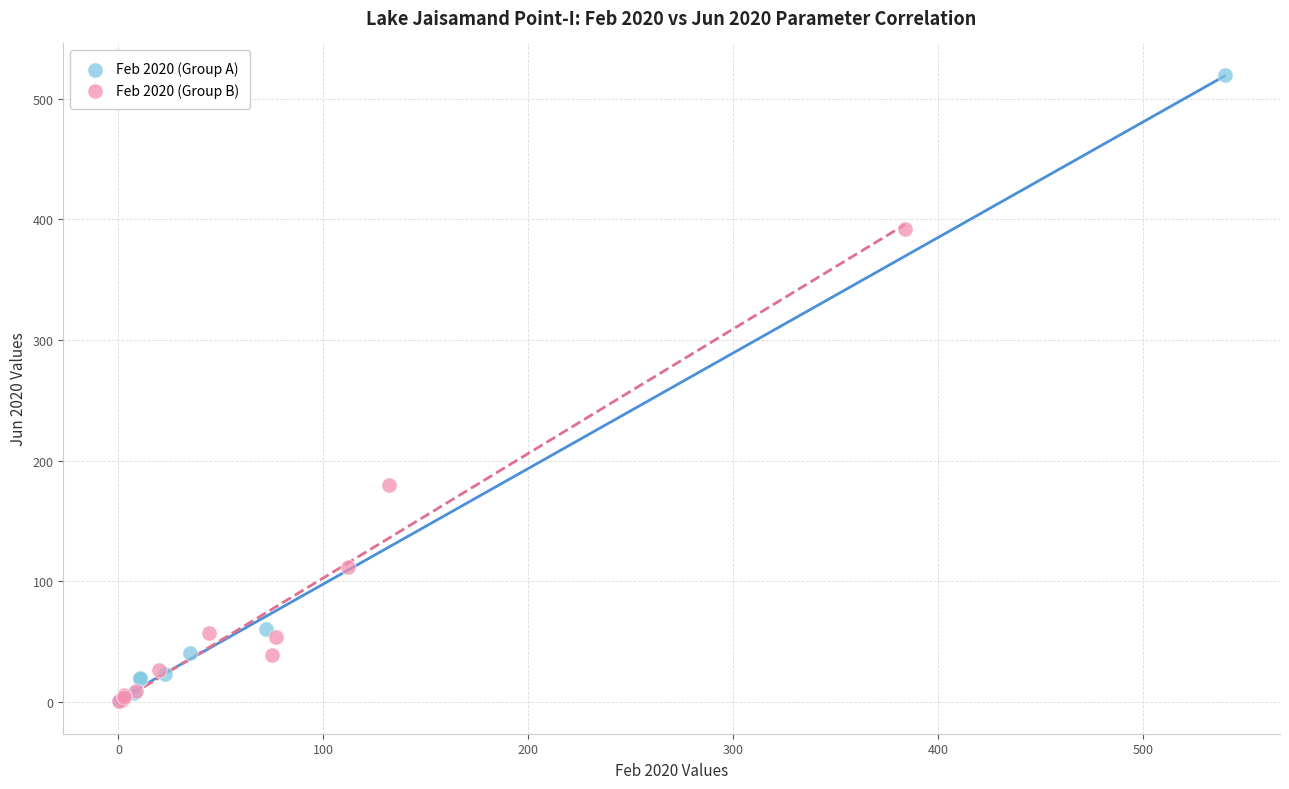

Which series has the largest Y range (max minus min)?

Feb 2020 (Group A)